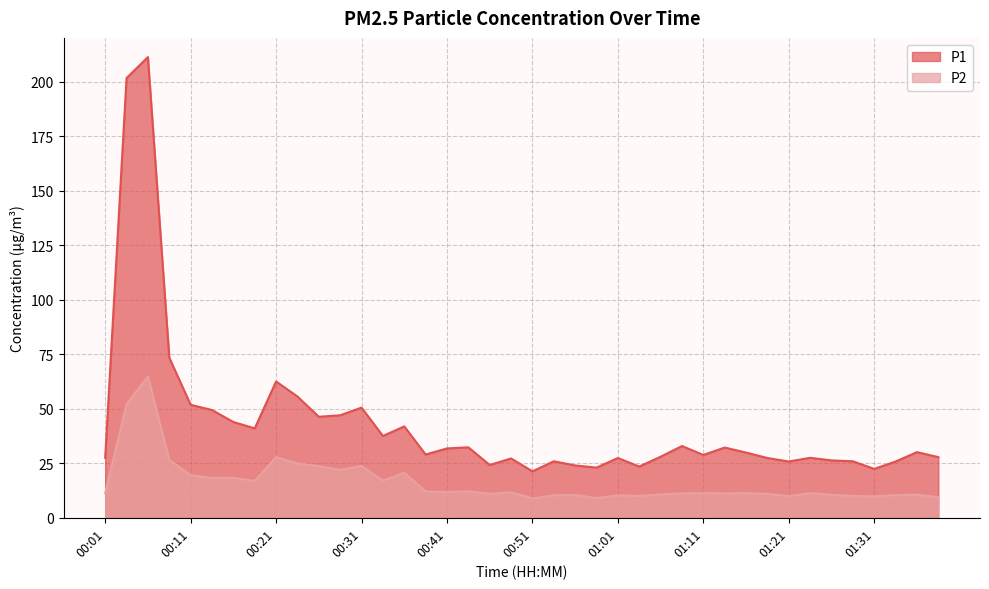

How many series are shown in this chart?

2